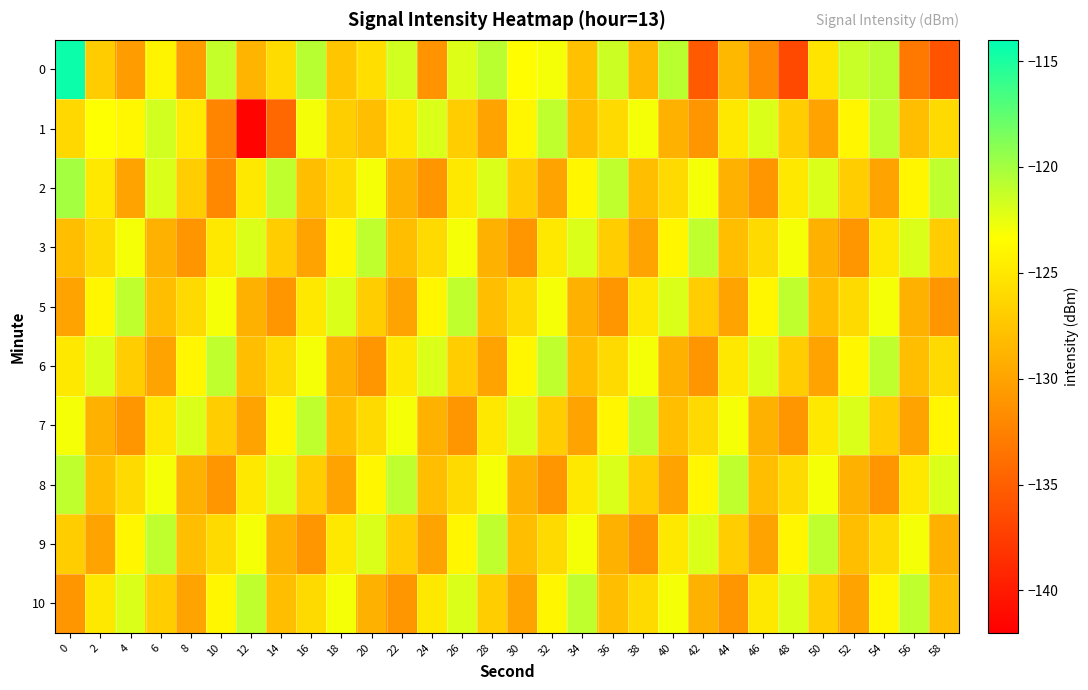

Which has a higher value, 52 or 36?

52